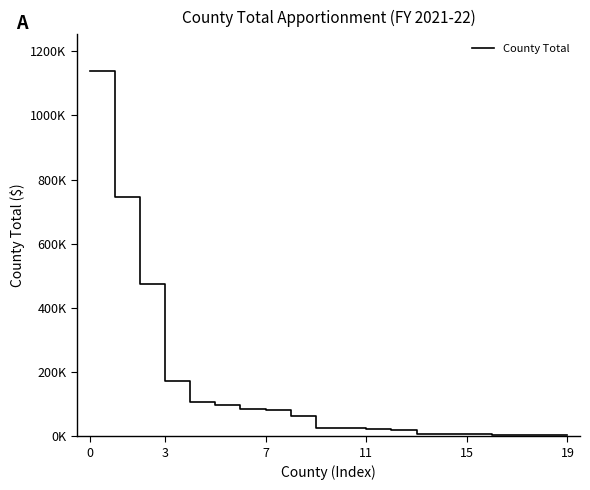

Does the chart have visible grid lines?

No